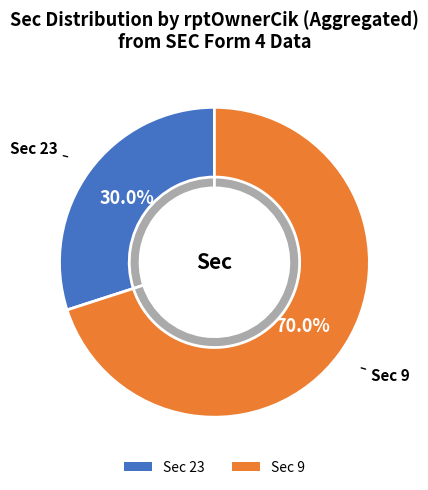

Is there a majority slice in this chart?

Yes